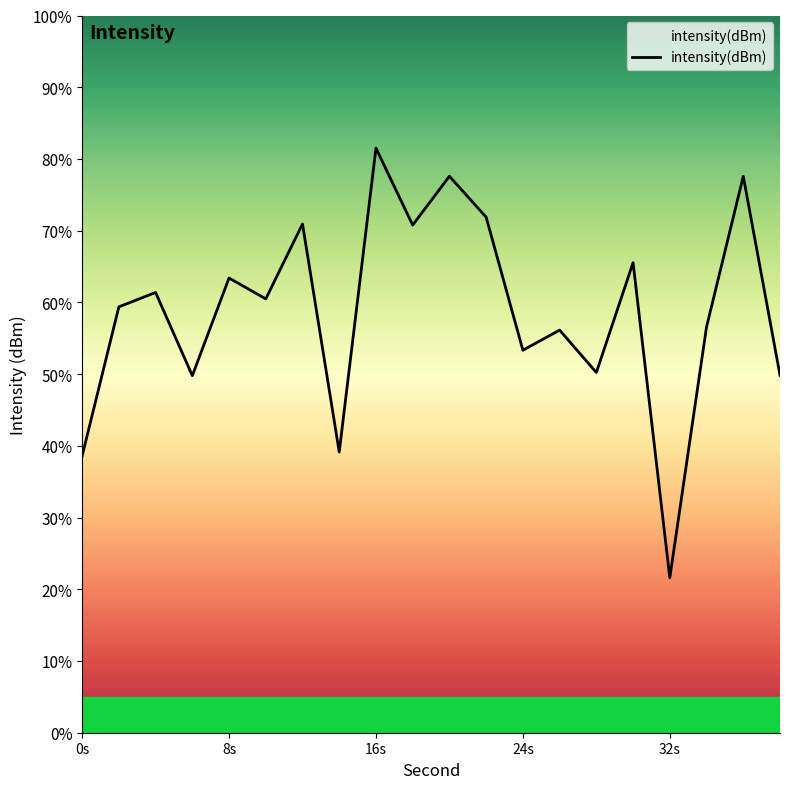

What is the minimum value shown in the chart?

21.6